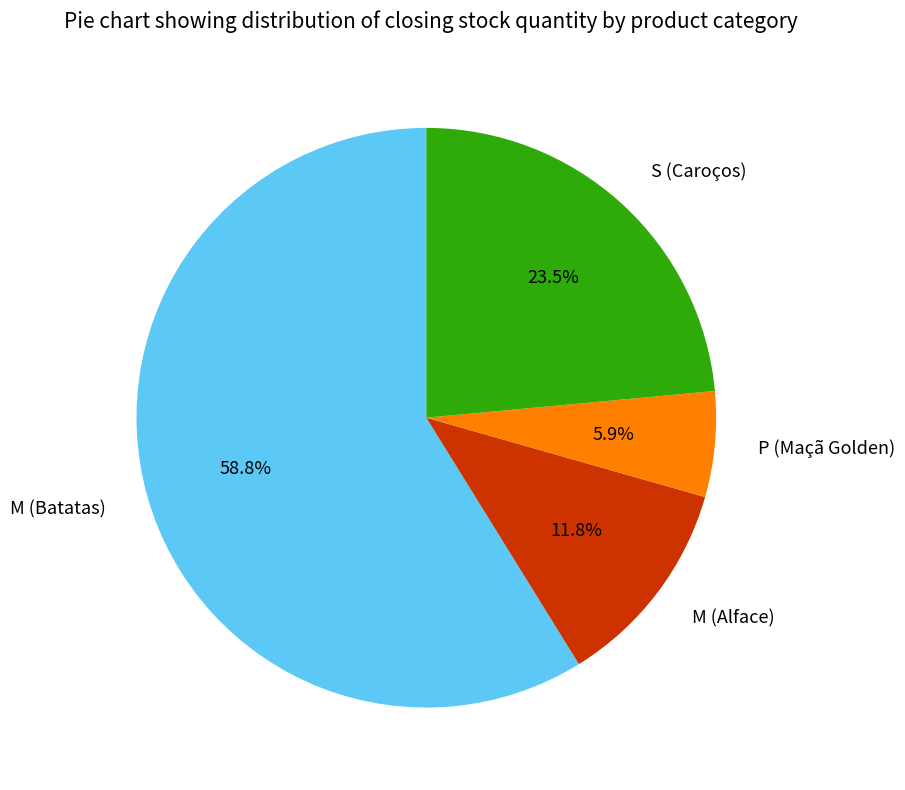

How many slices are in this pie chart?

4